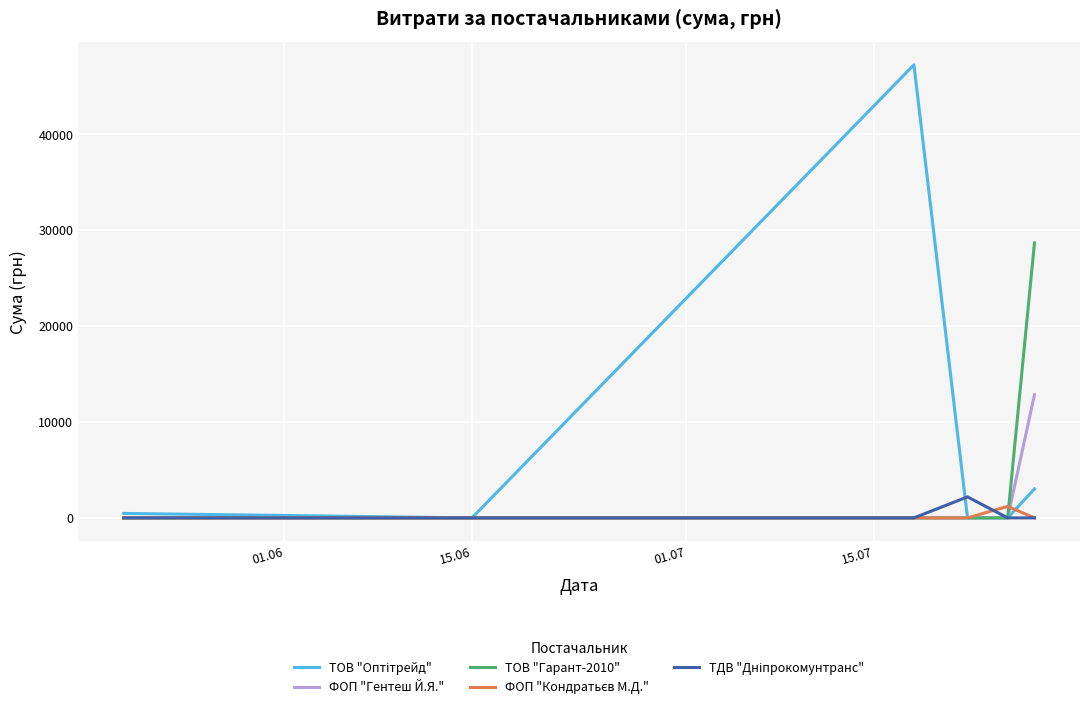

Which series has the largest total across all categories?

ТОВ "Оптітрейд"